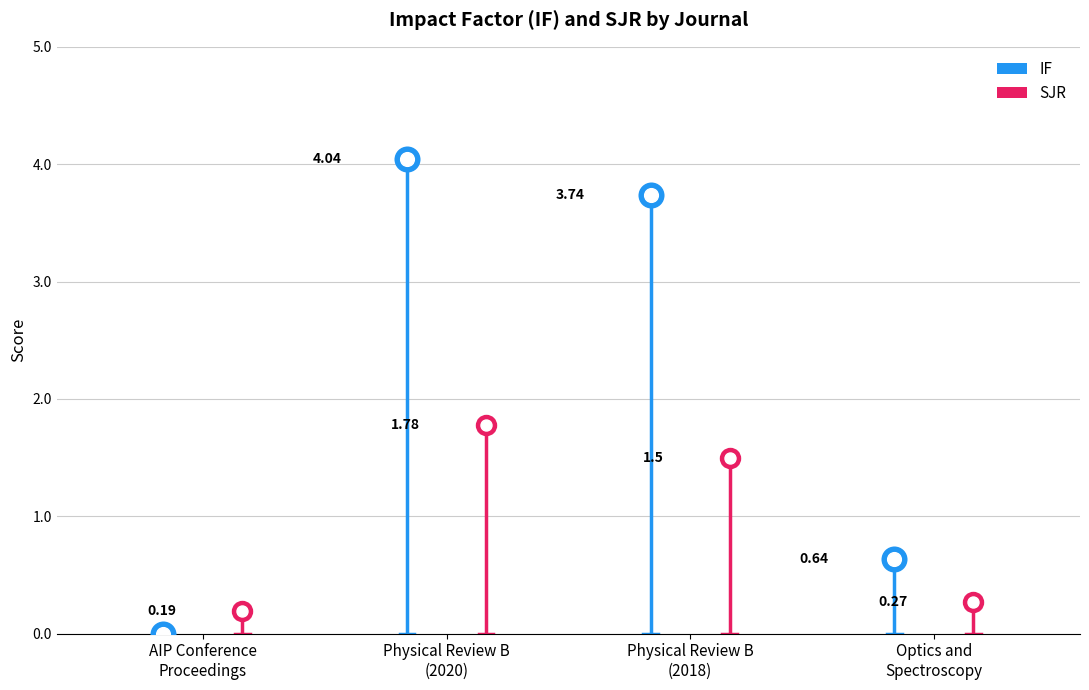

Which series has the largest total across all categories?

IF